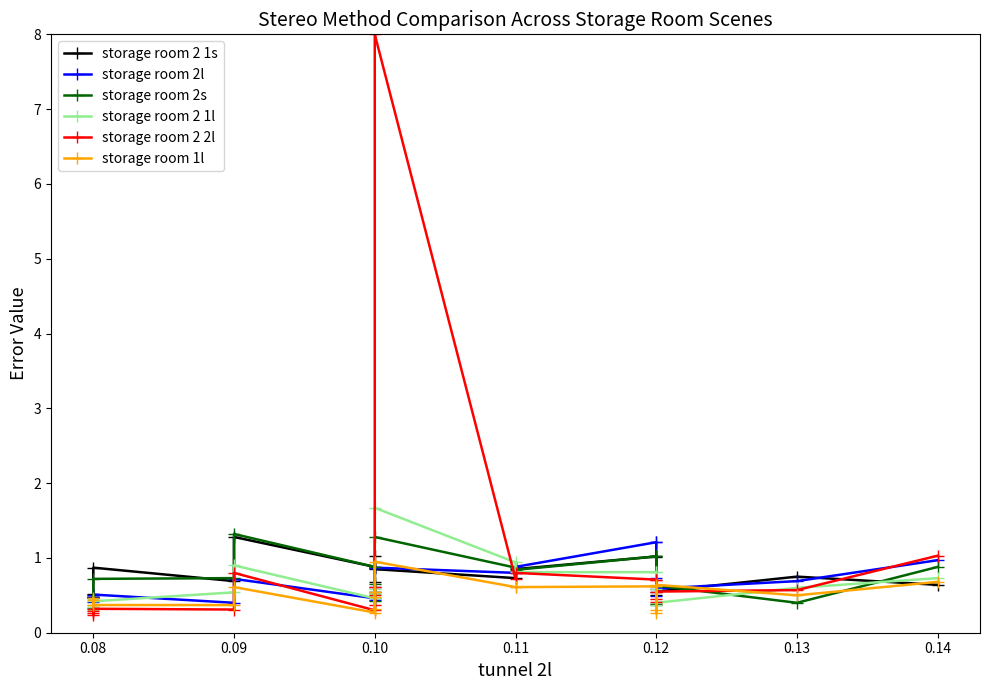

What is the average value of the storage room 2 1s series?

0.7